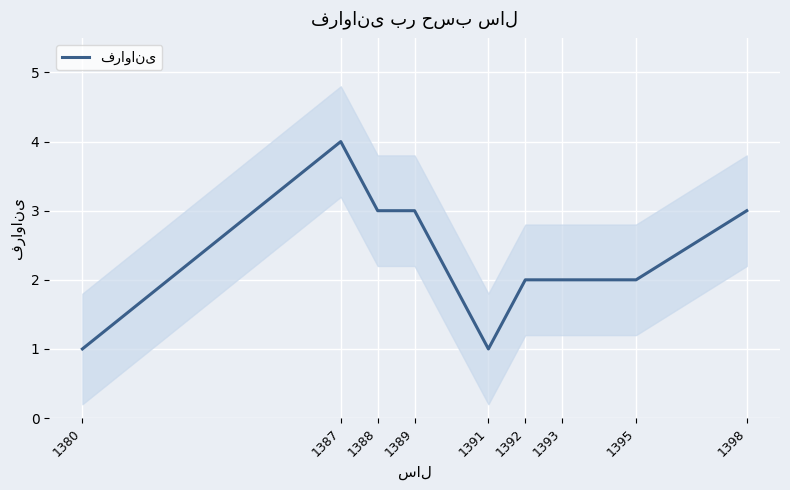

True or false: the data shows 1 at 1391.

True